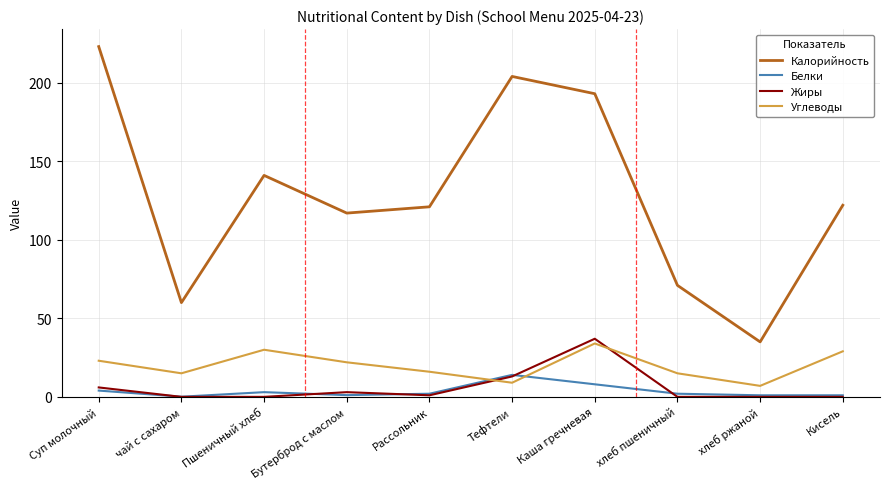

Which series changed the most between Суп молочный and хлеб пшеничный?

Калорийность